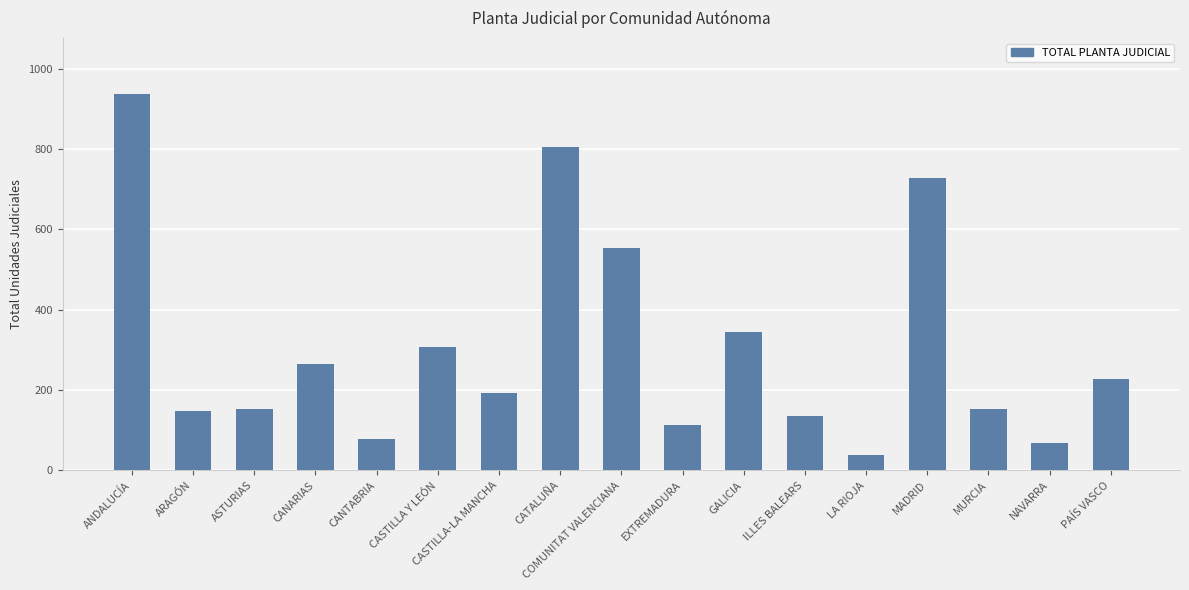

What position from the left is CATALUÑA?

8